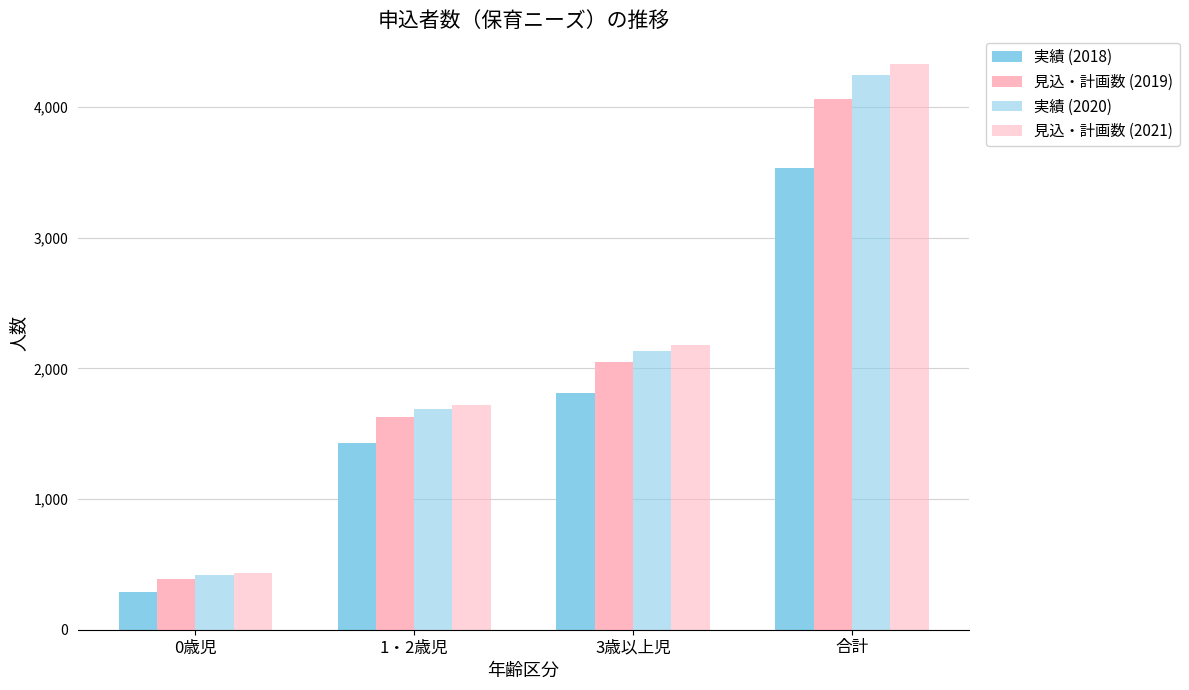

At which label does 見込・計画数 (2019) reach its peak?

合計